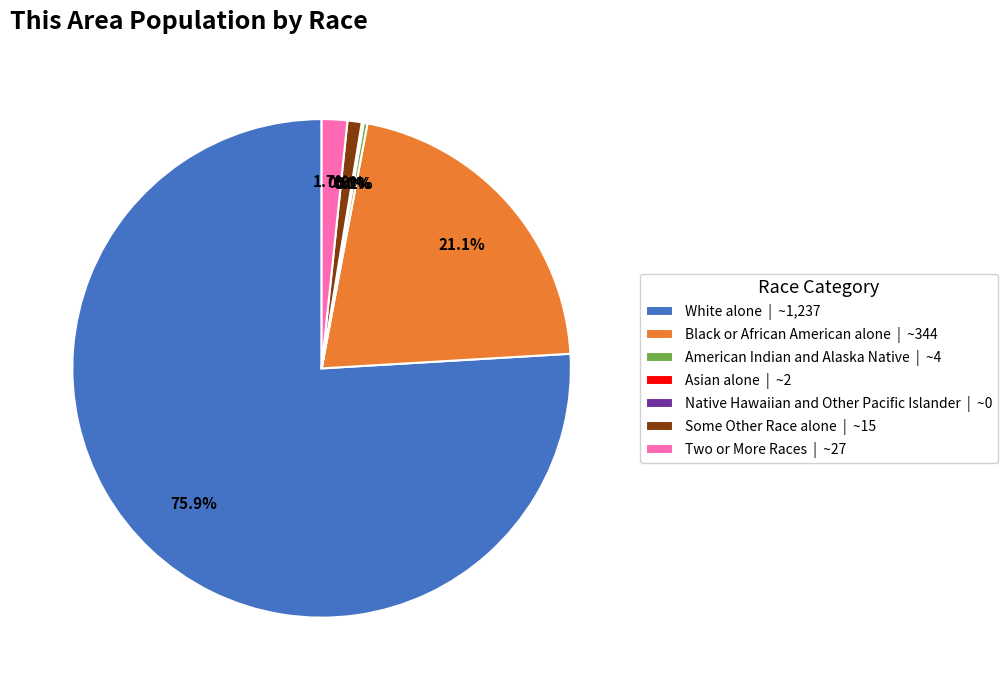

True or false: American Indian and Alaska Native accounts for 14% of the total.

False